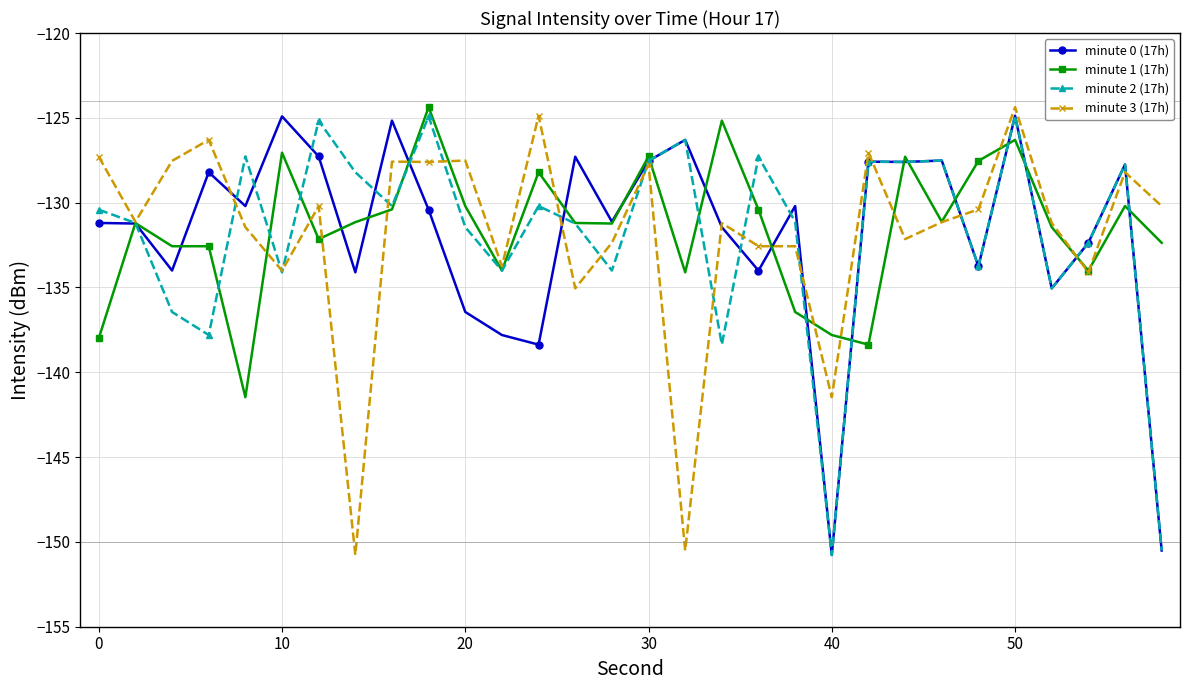

What is the minimum value for minute 2 (17h)?

-150.8